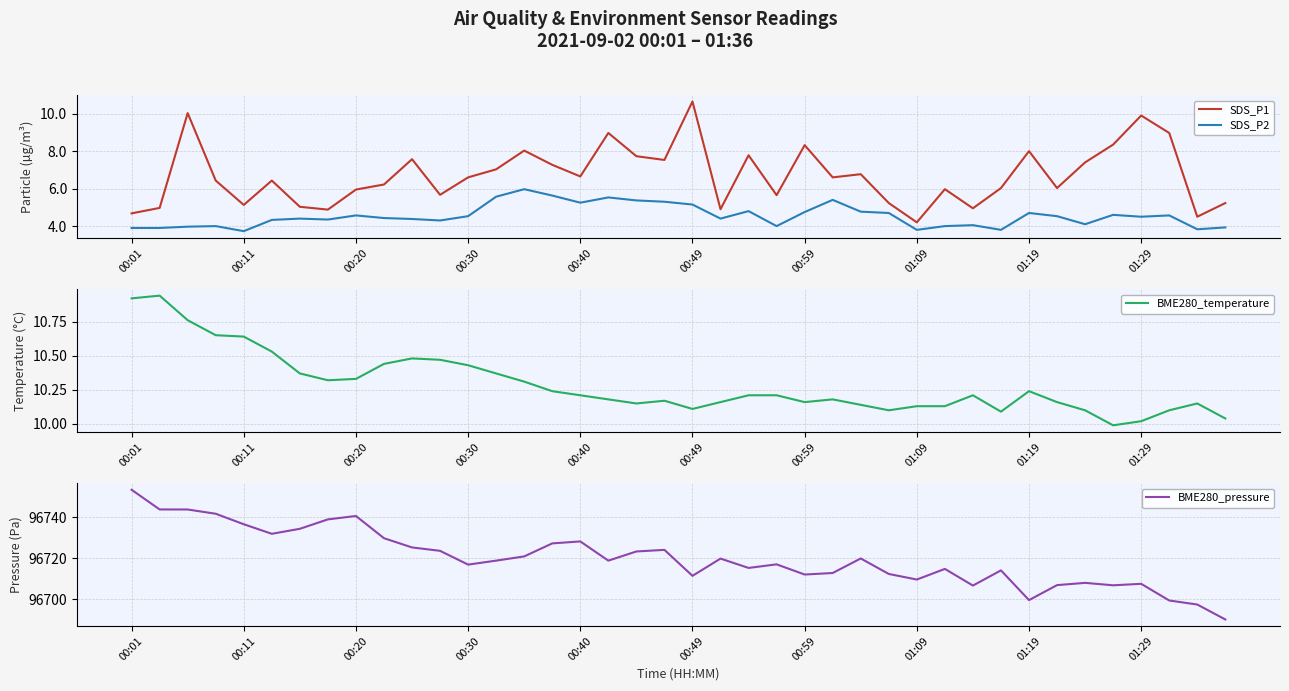

True or false: SDS_P1 and SDS_P2 intersect in this chart.

False